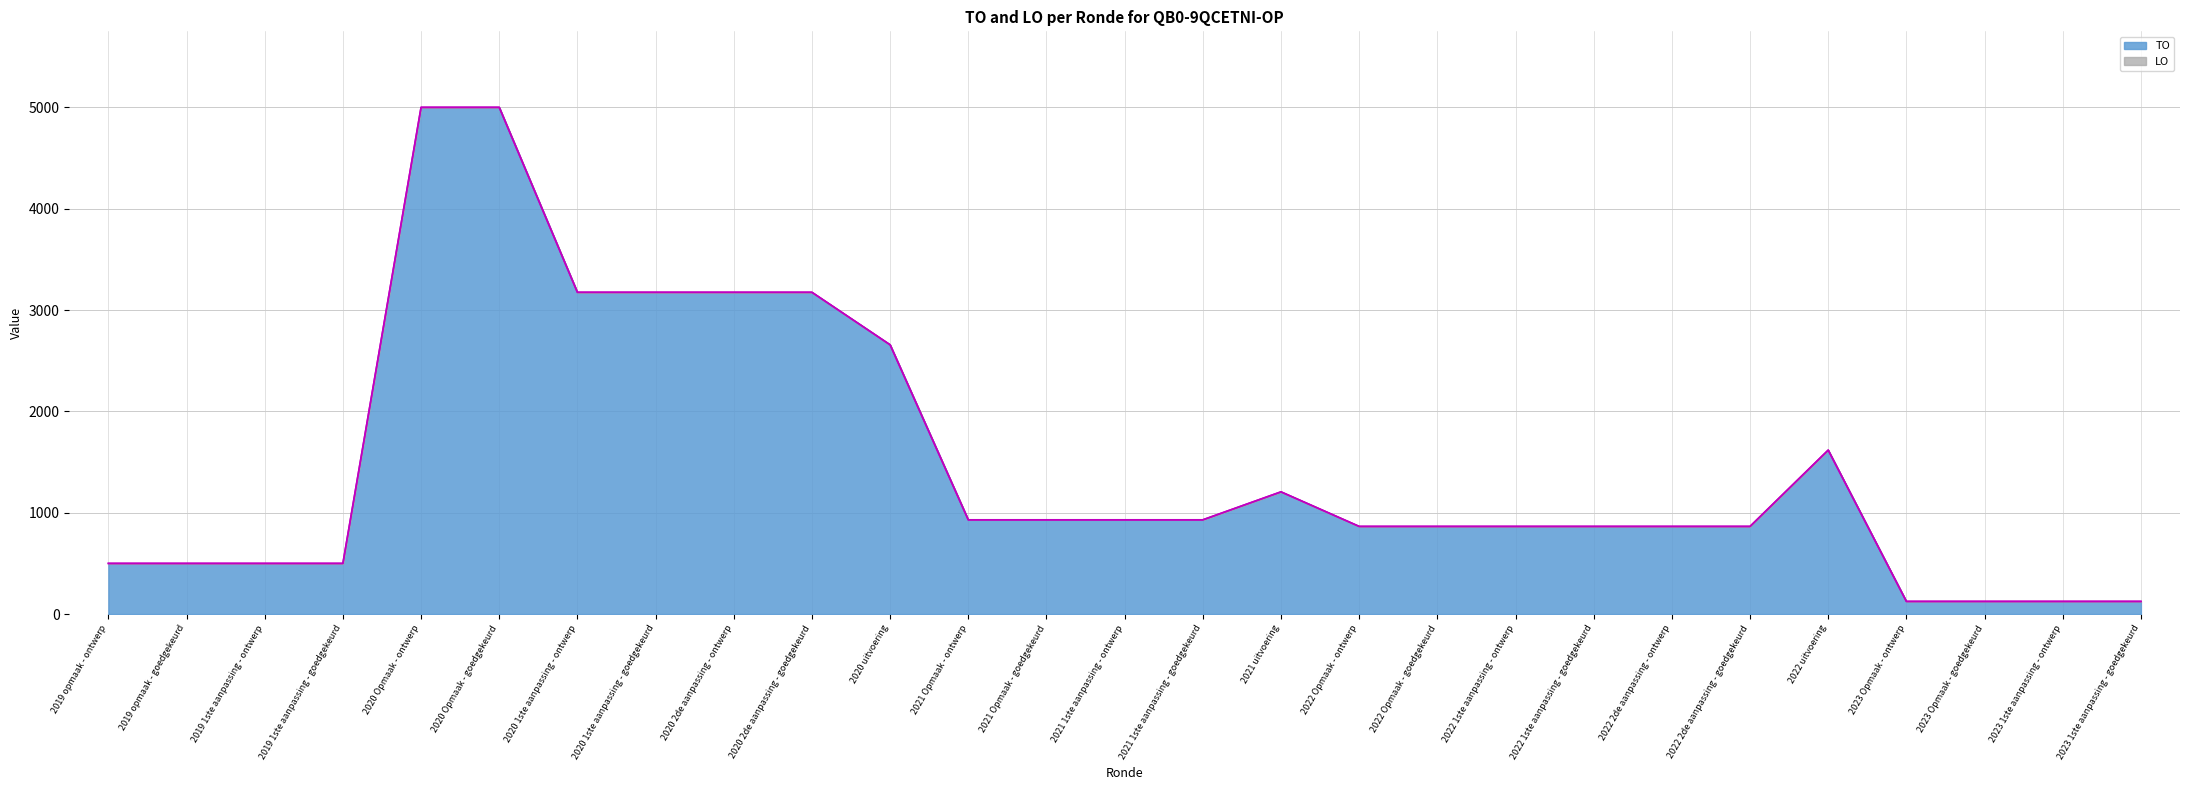

Where is the first local maximum?

2021 uitvoering